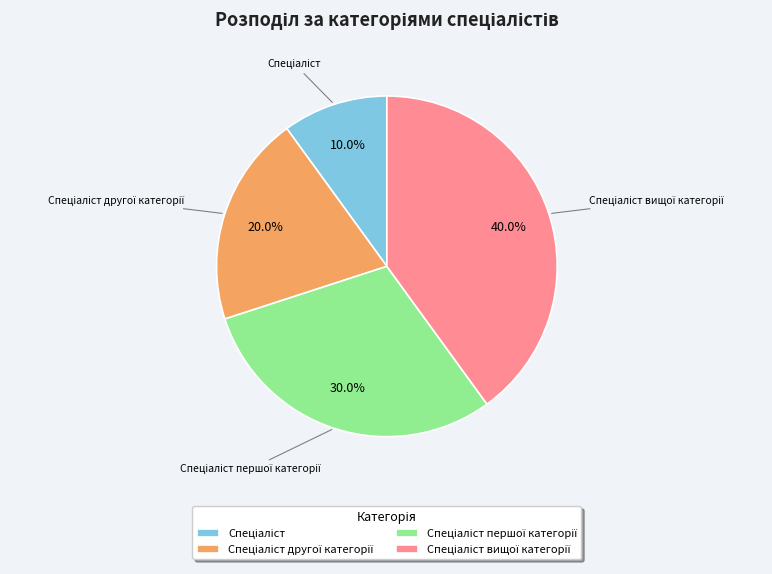

Is there any slice that represents more than half of the pie?

No